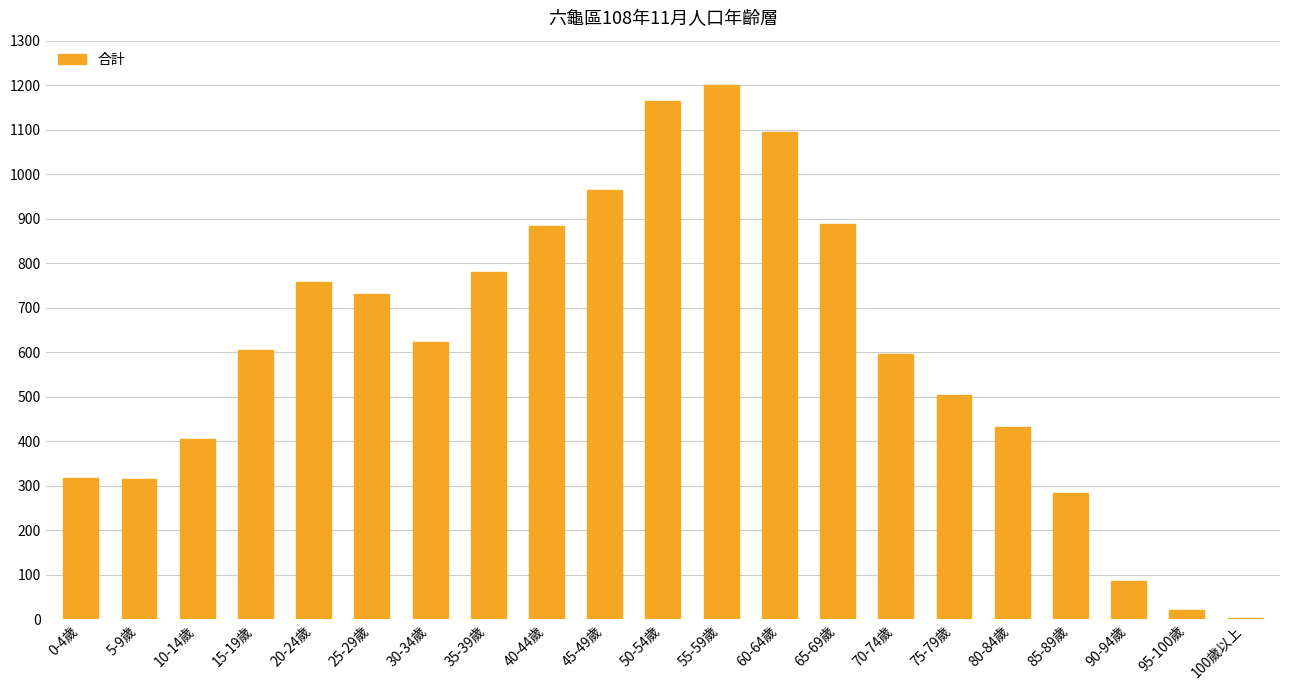

Are the bars horizontal?

No